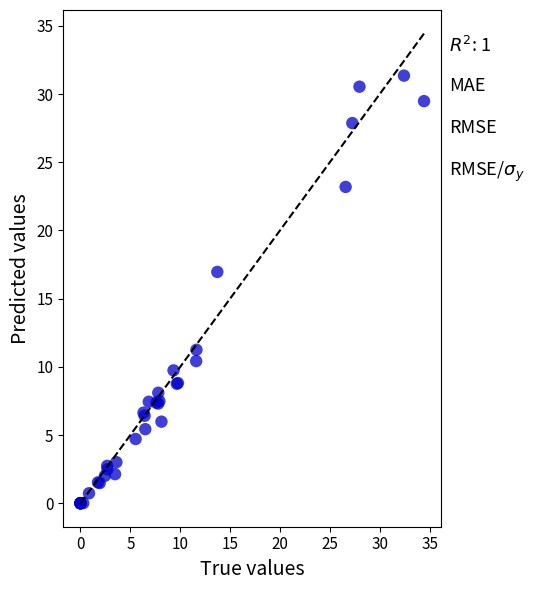

What Y value in the scatter plot is closest to 15?

17.0